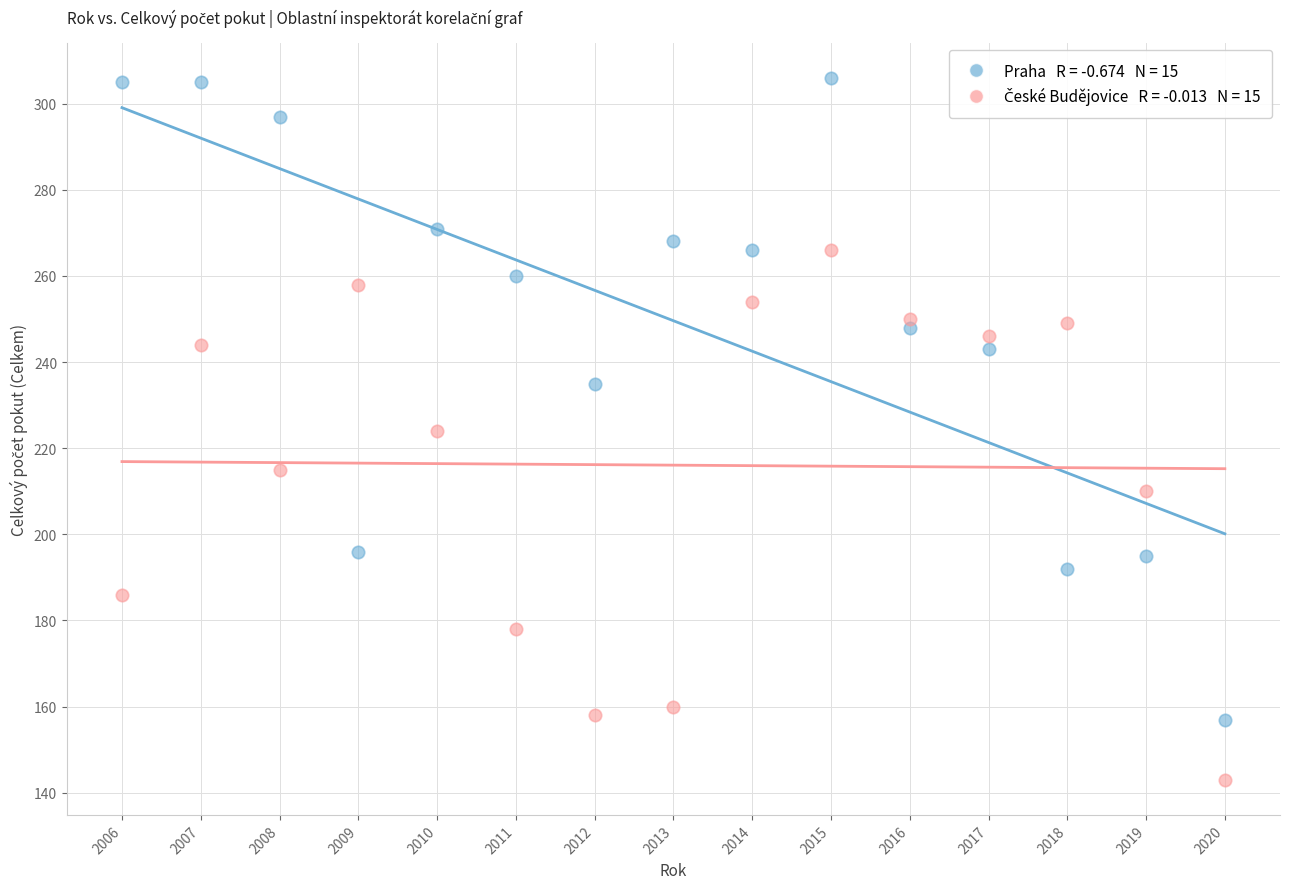

Across all data points, what is the range of X values (max minus min)?

14